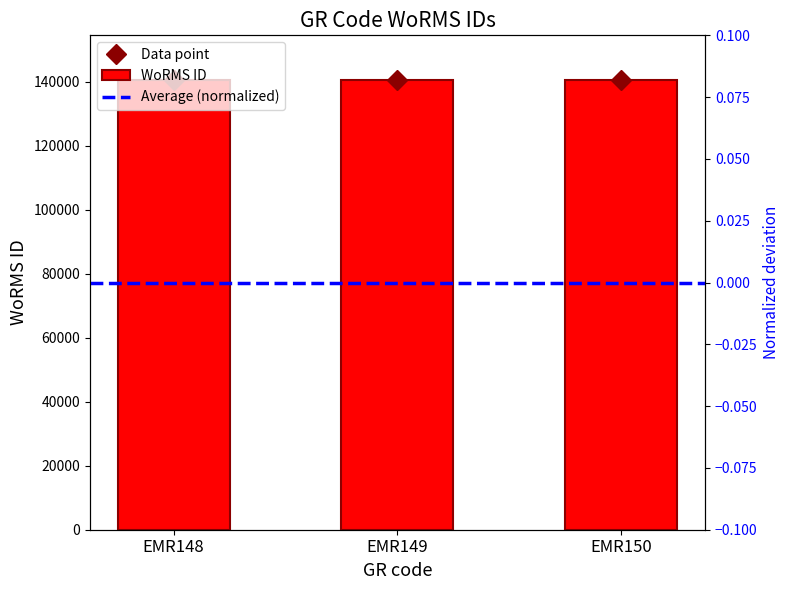

What is the ratio of the value at EMR150 to the value at EMR148?

1.0